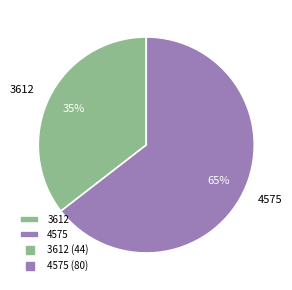

To the nearest percent, what portion does 3612 represent?

35%